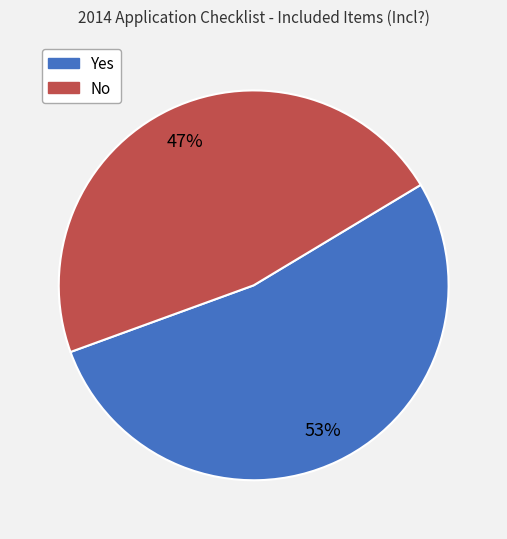

Is there any slice that represents more than half of the pie?

Yes